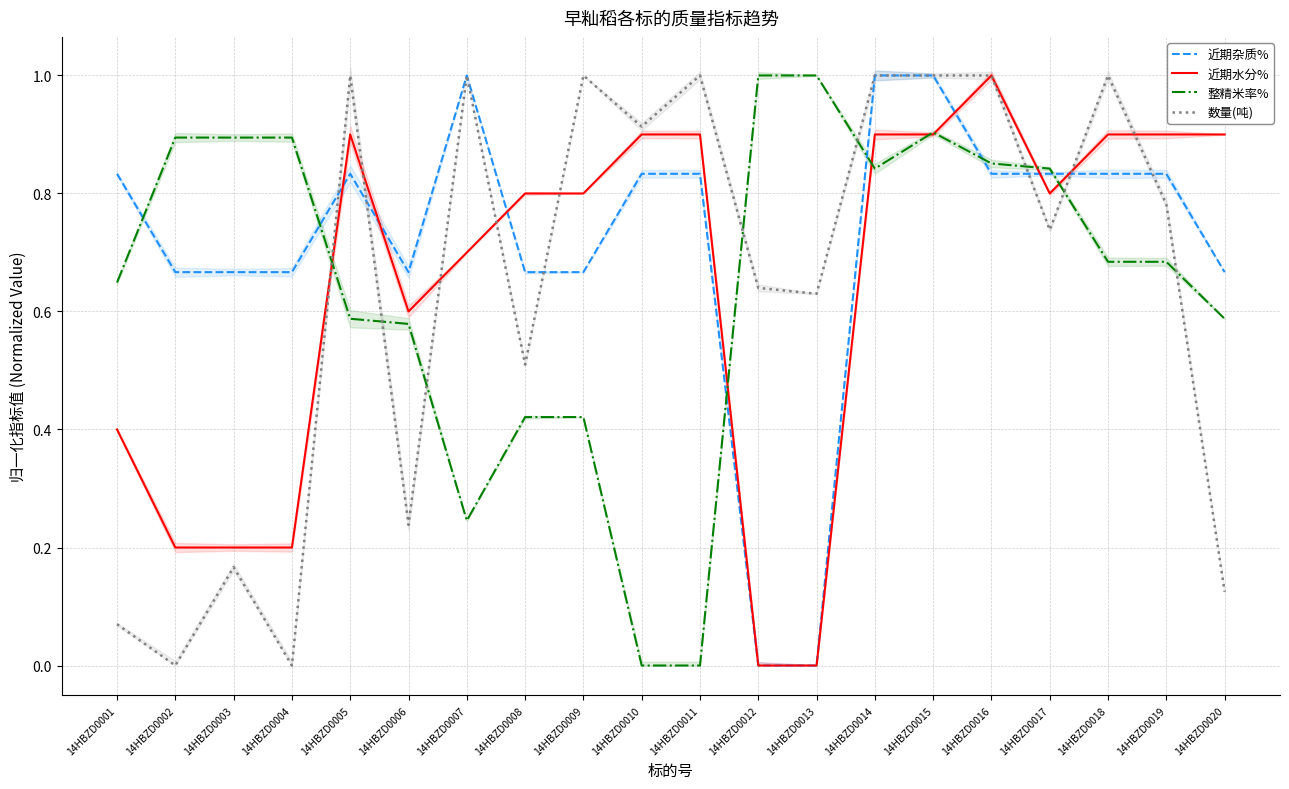

At 14HBZD0009, list the series in order from largest to smallest.

数量(吨), 近期水分%, 近期杂质%, 整精米率%